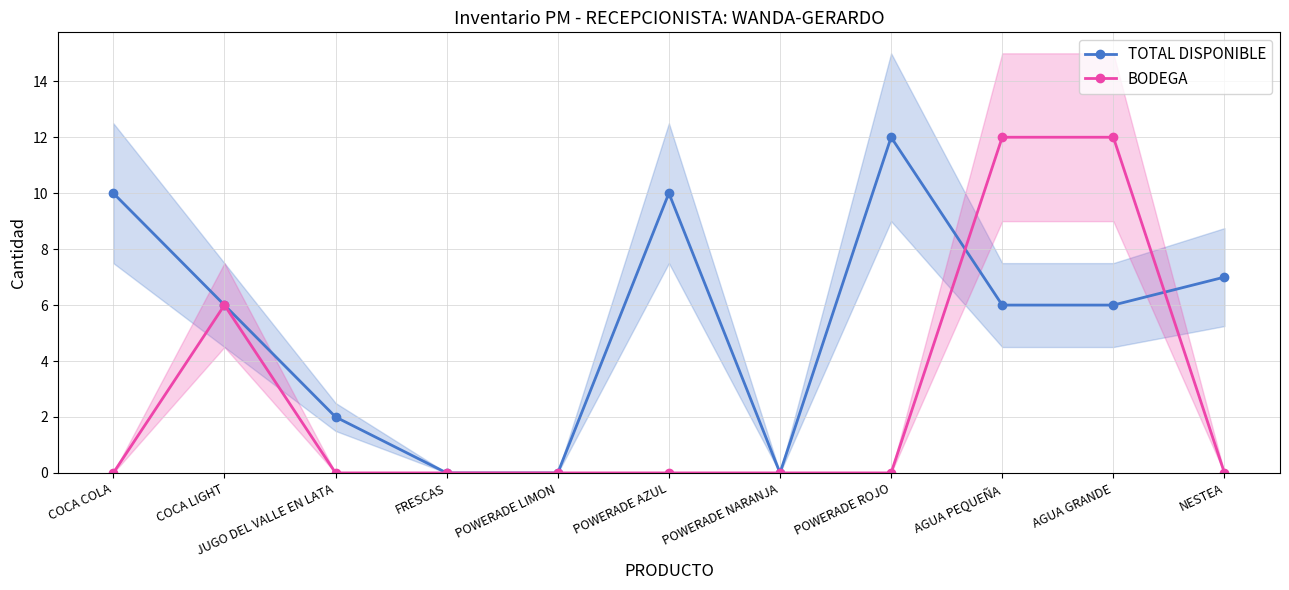

Which series changed the most between JUGO DEL VALLE EN LATA and POWERADE AZUL?

TOTAL DISPONIBLE